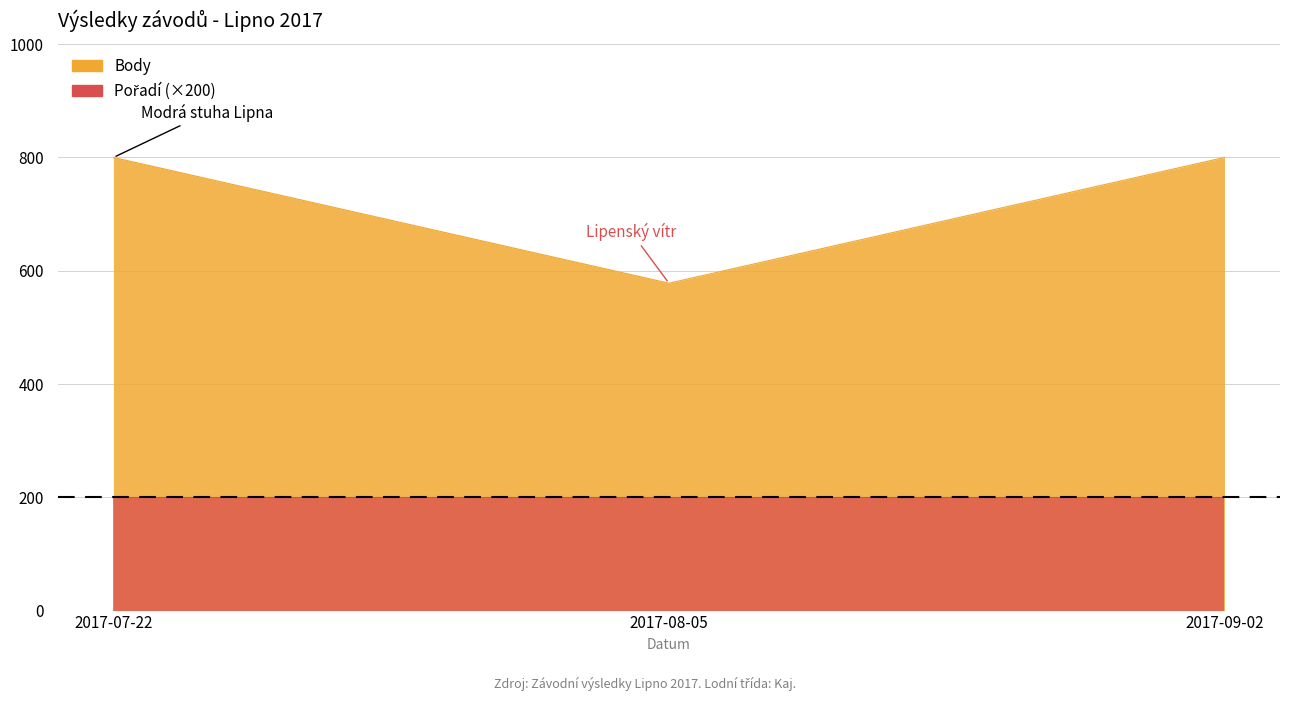

The value at 2017-09-02 is 364. True or false?

False